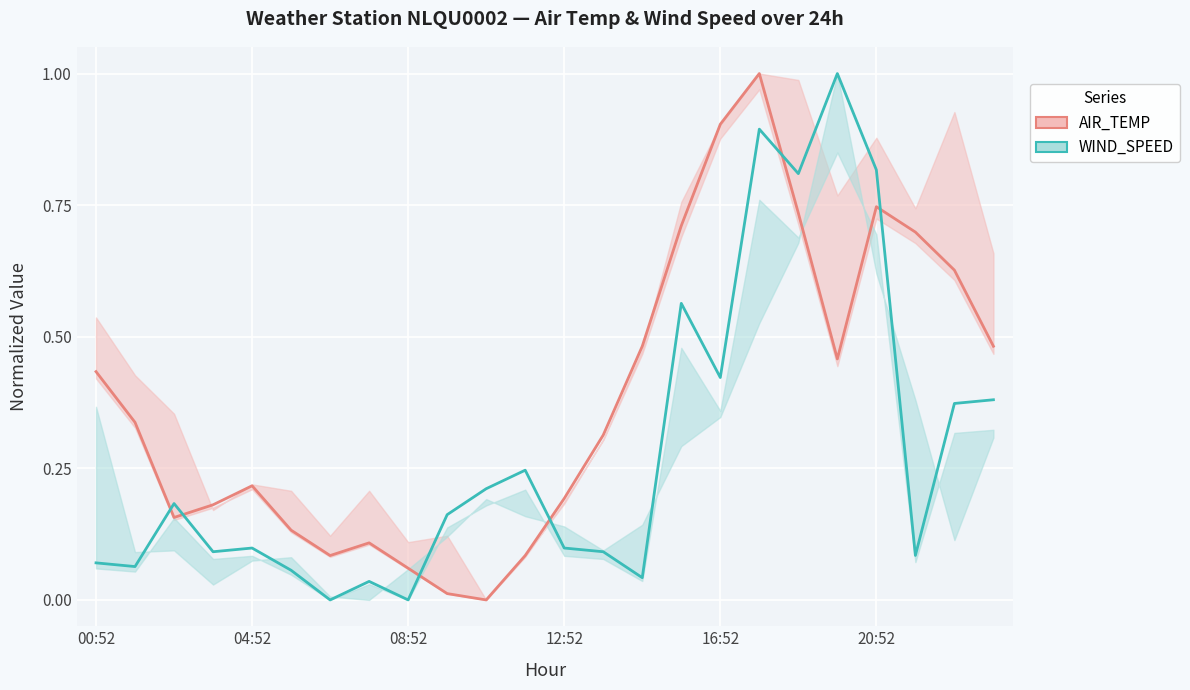

Where is AIR_TEMP nearest to the value 0?

10